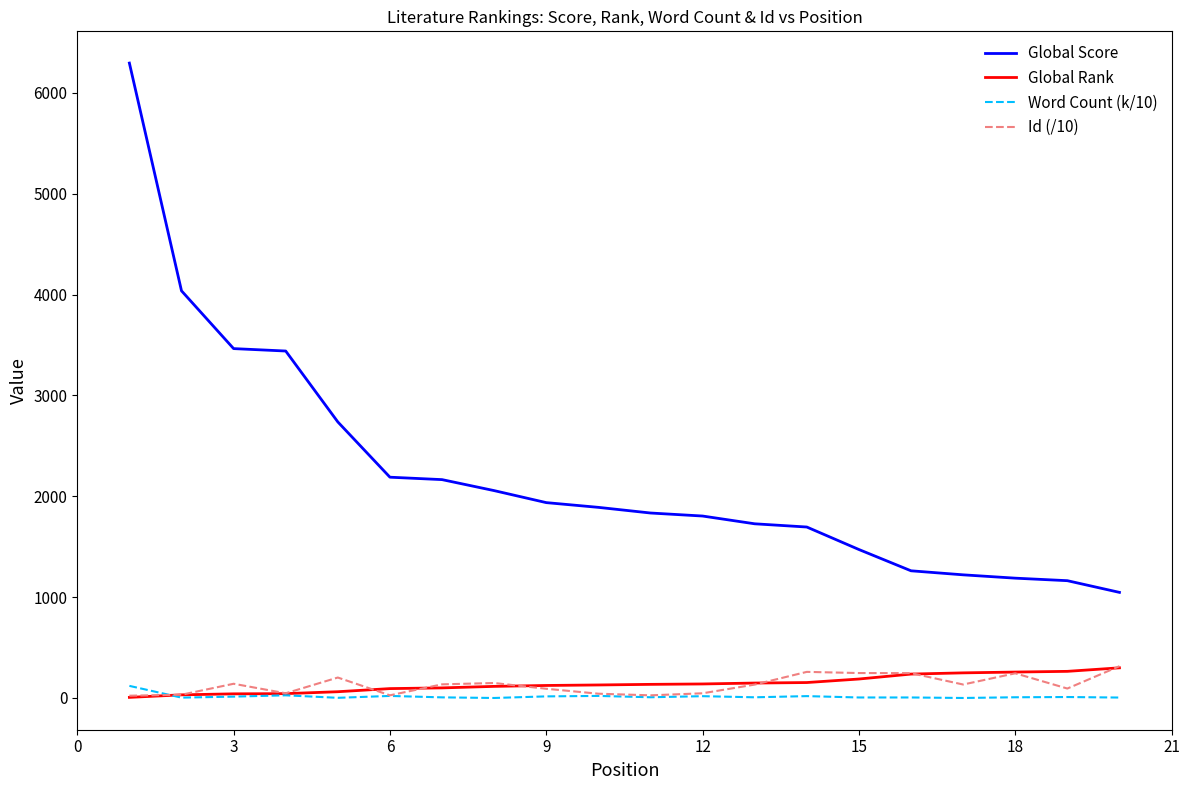

True or false: Global Score and Word Count (k/10) cross at least once.

False